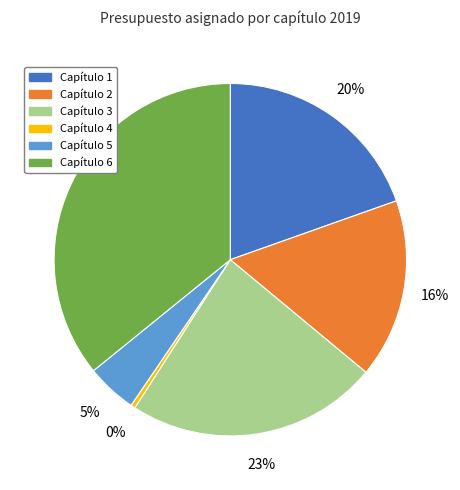

Between Capítulo 6 and Capítulo 2, which is larger?

Capítulo 6